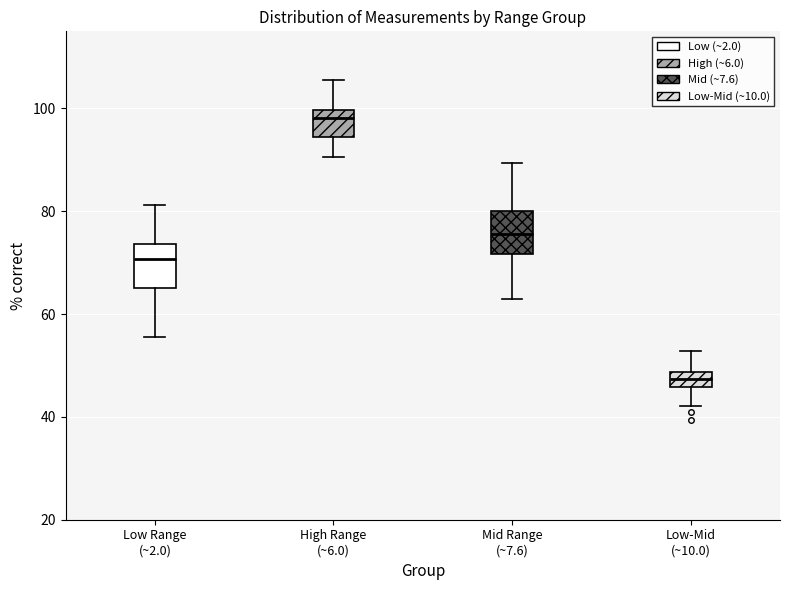

Where does the lower whisker of the box for Low-Mid (~10.0) end on the y-axis? The values are not printed on the chart, so give them approximately, as read against the axis.

42